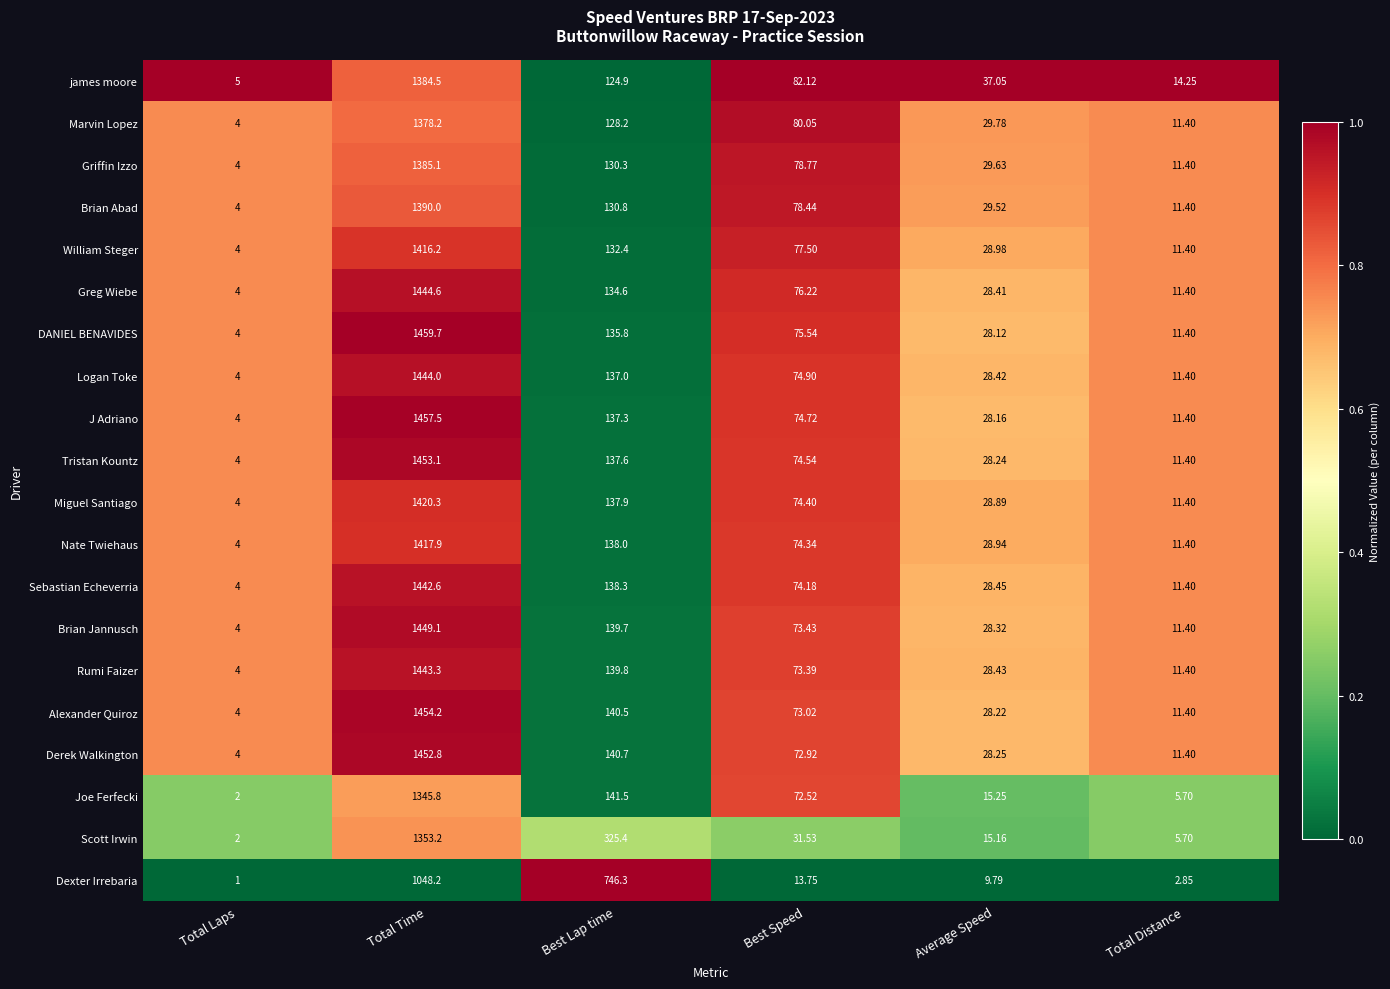

Is the value of Derek Walkington at Best Lap time greater than the value of Brian Abad at Best Lap time?

Yes